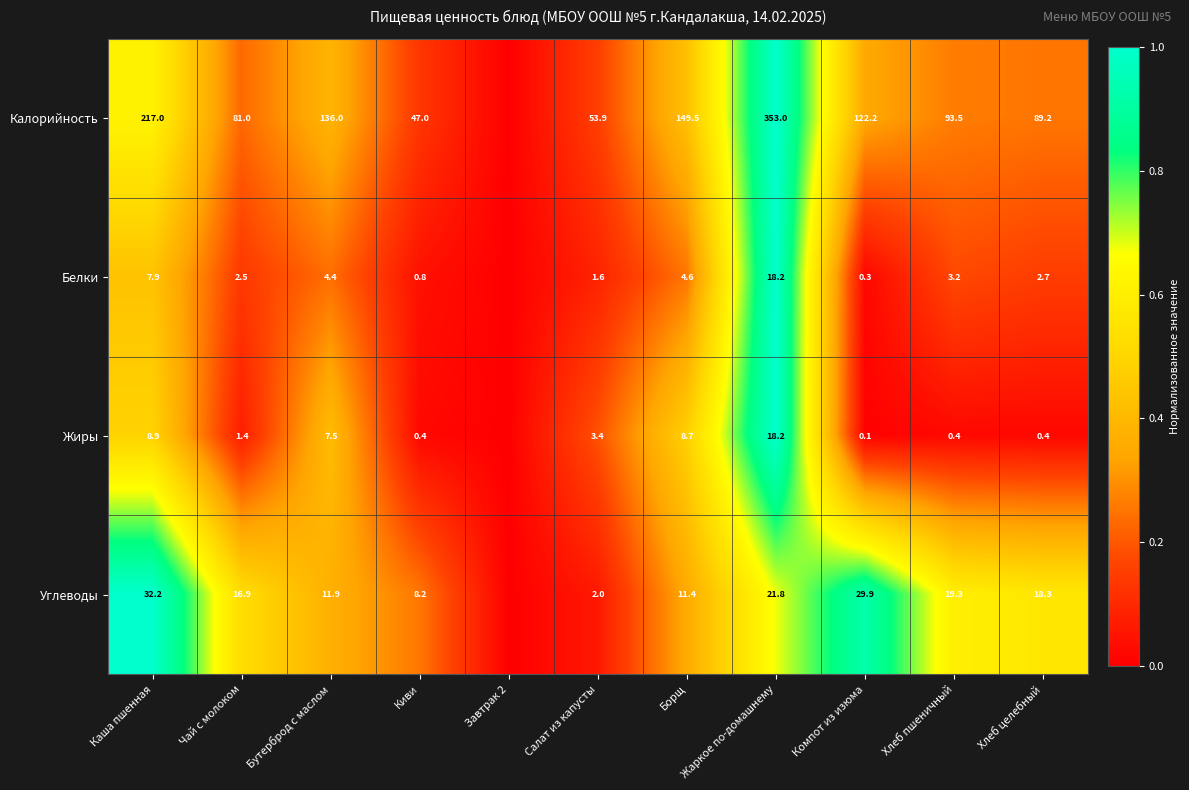

Is it true that Жиры equals 0.0 at Киви?

False